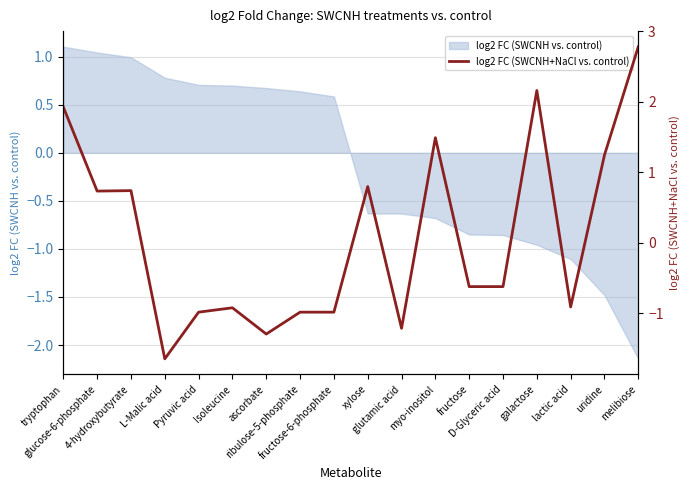

Is it true that the value at L-Malic acid is -0.6?

False